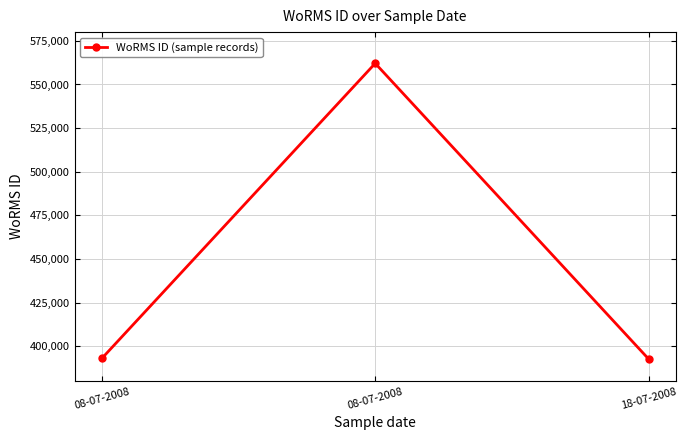

How many lines are shown in the chart?

1